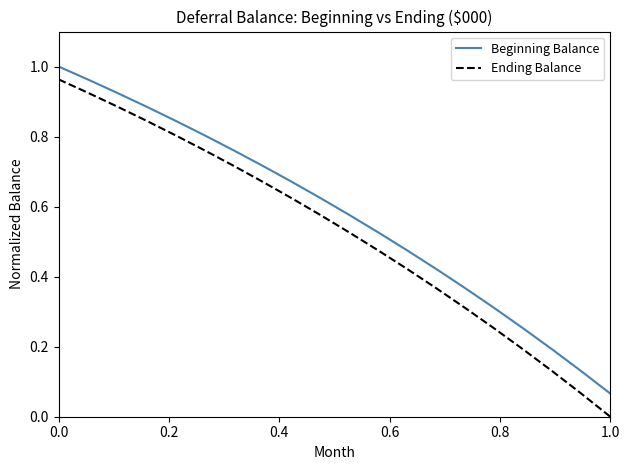

True or false: Beginning Balance and Ending Balance cross at least once.

False